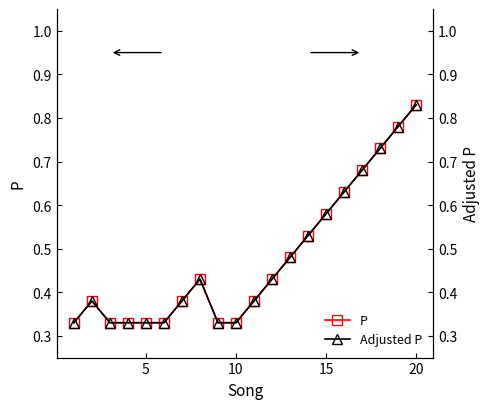

List the series in order of their peak value, lowest first.

P, Adjusted P